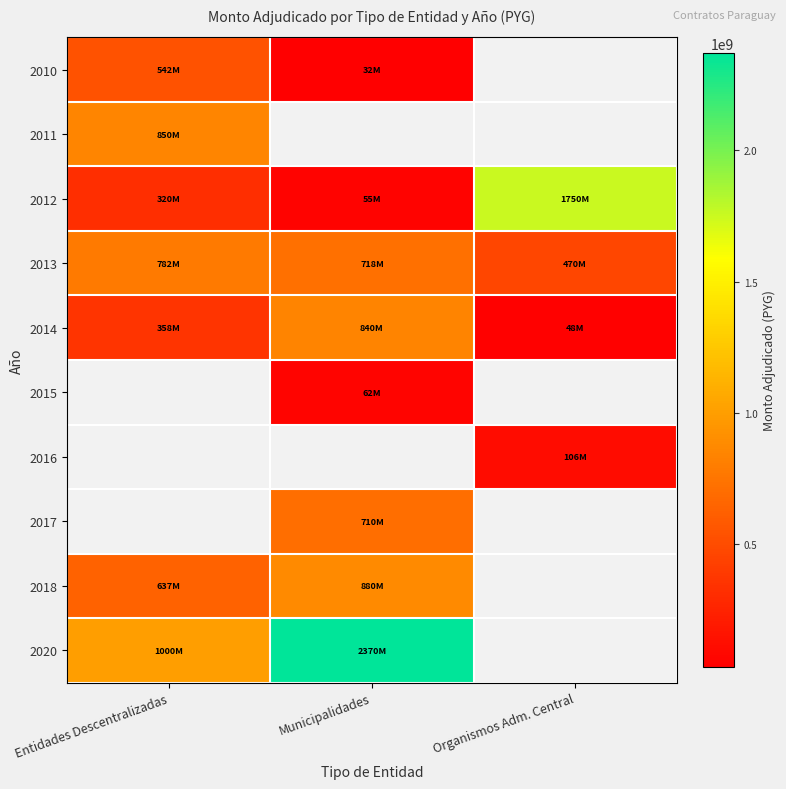

How many values in 2020 are above zero?

2